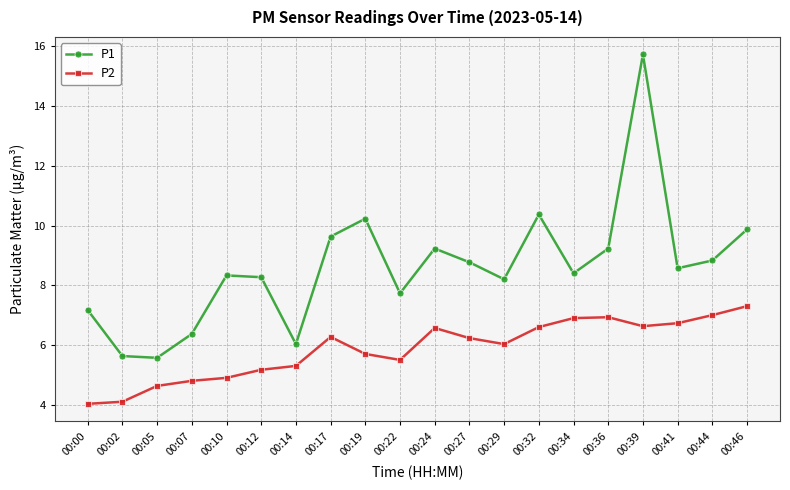

Does the chart have visible grid lines?

Yes